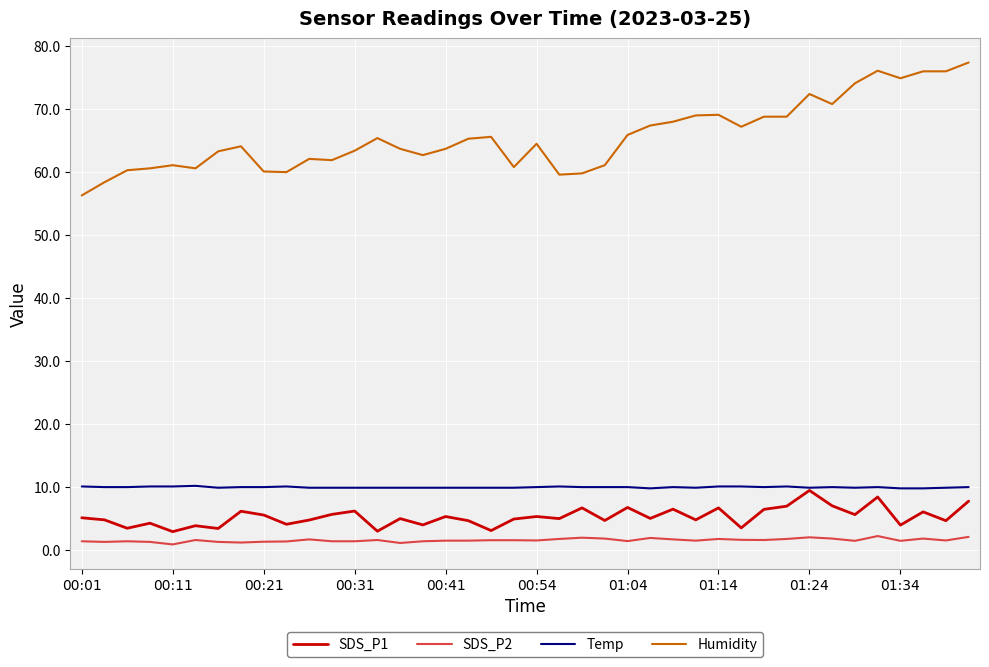

What is the difference between the maximum and minimum values in the Humidity series?

21.1